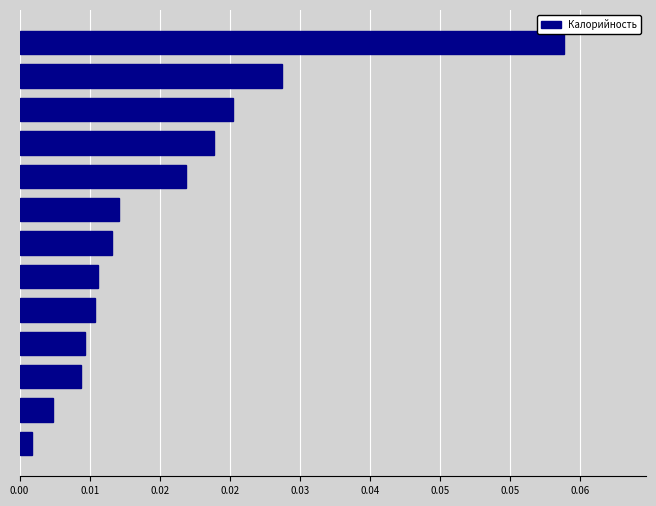

Are the bars horizontal?

Yes